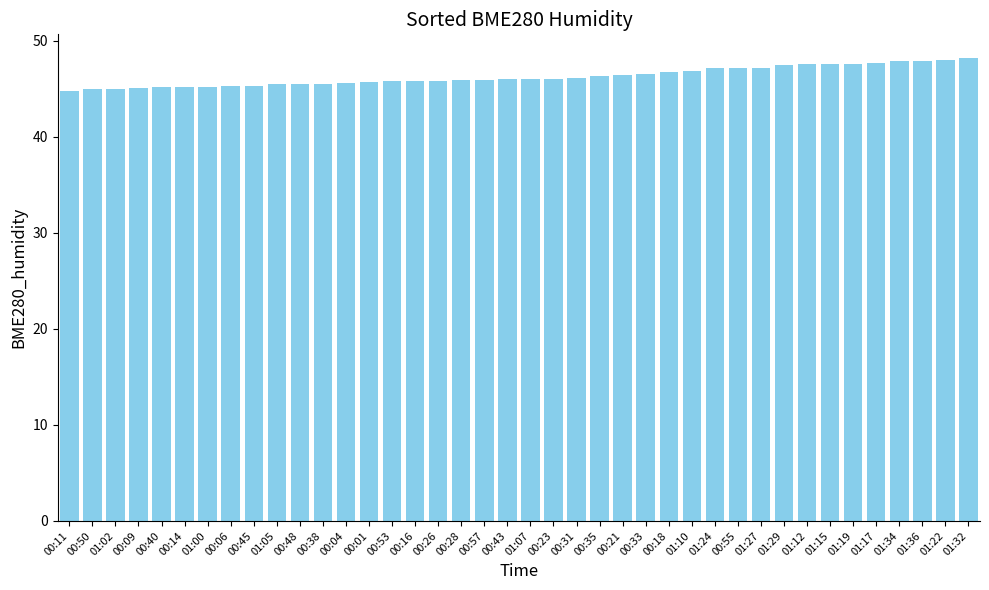

What is the sum of the values at 00:21 and 00:28?

92.3